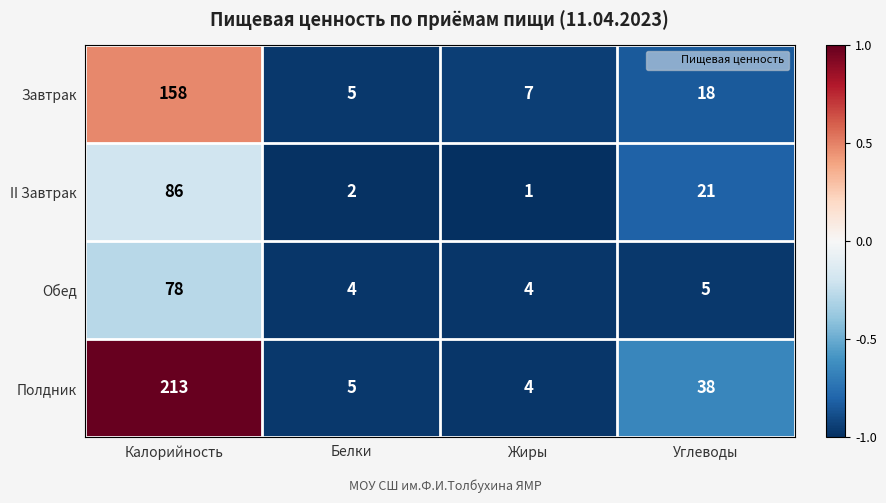

Reading left to right, extract all data points from this chart.

Завтрак: Калорийность=158	Белки=5	Жиры=7	Углеводы=18
II Завтрак: Калорийность=86	Белки=2	Жиры=1	Углеводы=21
Обед: Калорийность=78	Белки=4	Жиры=4	Углеводы=5
Полдник: Калорийность=213	Белки=5	Жиры=4	Углеводы=38